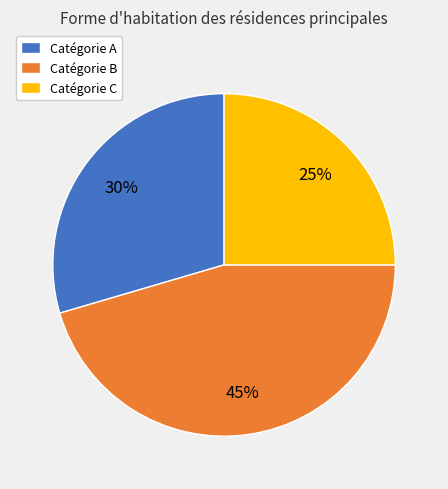

True or false: Catégorie A accounts for 30% of the total.

True